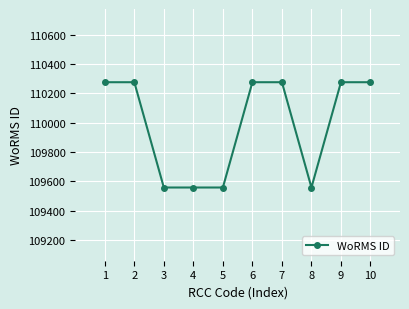

What is the value of the 2nd point from the left?

110277